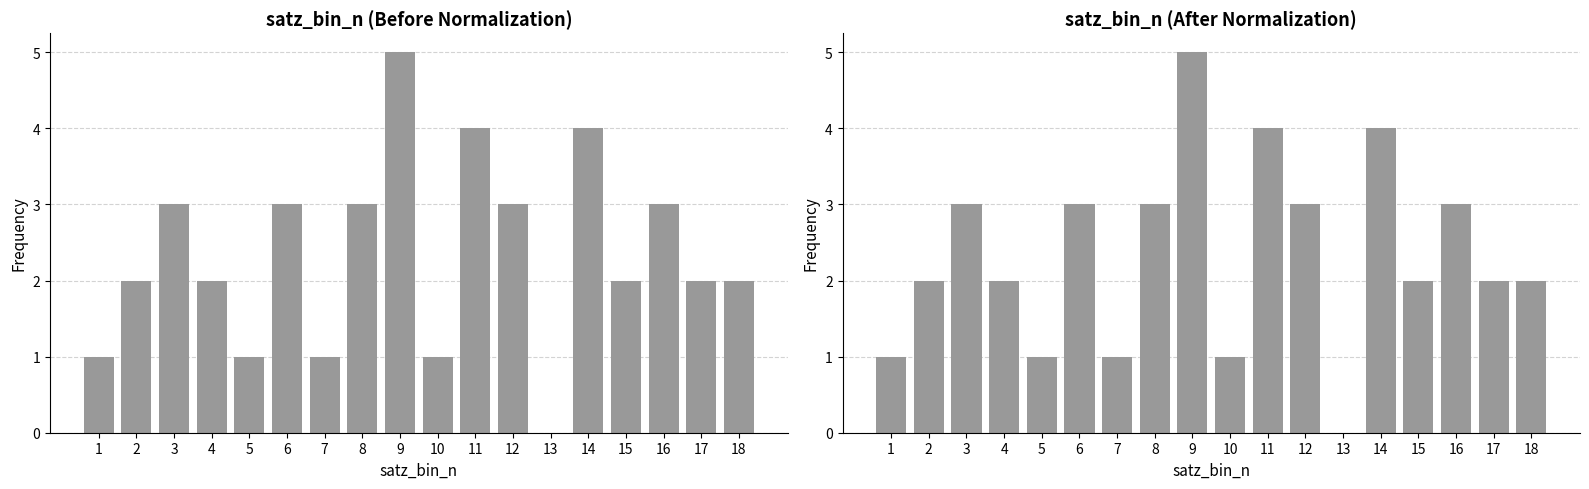

Reading left to right, list all the values displayed in this chart.

satz_bin_n count (before): 1	2	3	2	1	3	1	3	5	1	4	3	0	4	2	3	2	2
satz_bin_n count (after): 1	2	3	2	1	3	1	3	5	1	4	3	0	4	2	3	2	2